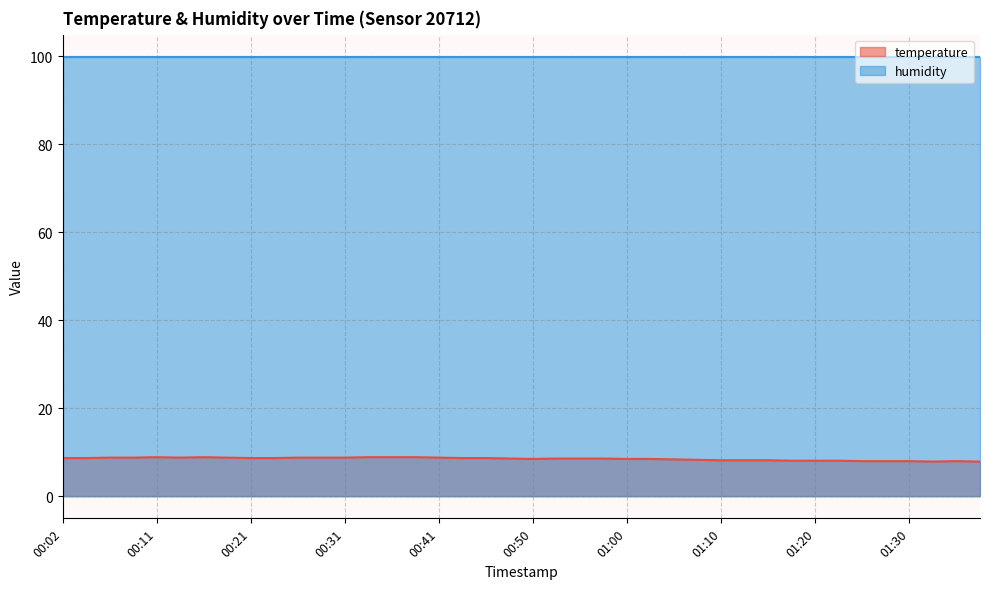

How many interior local peaks (higher than both neighbors) does the data have?

3